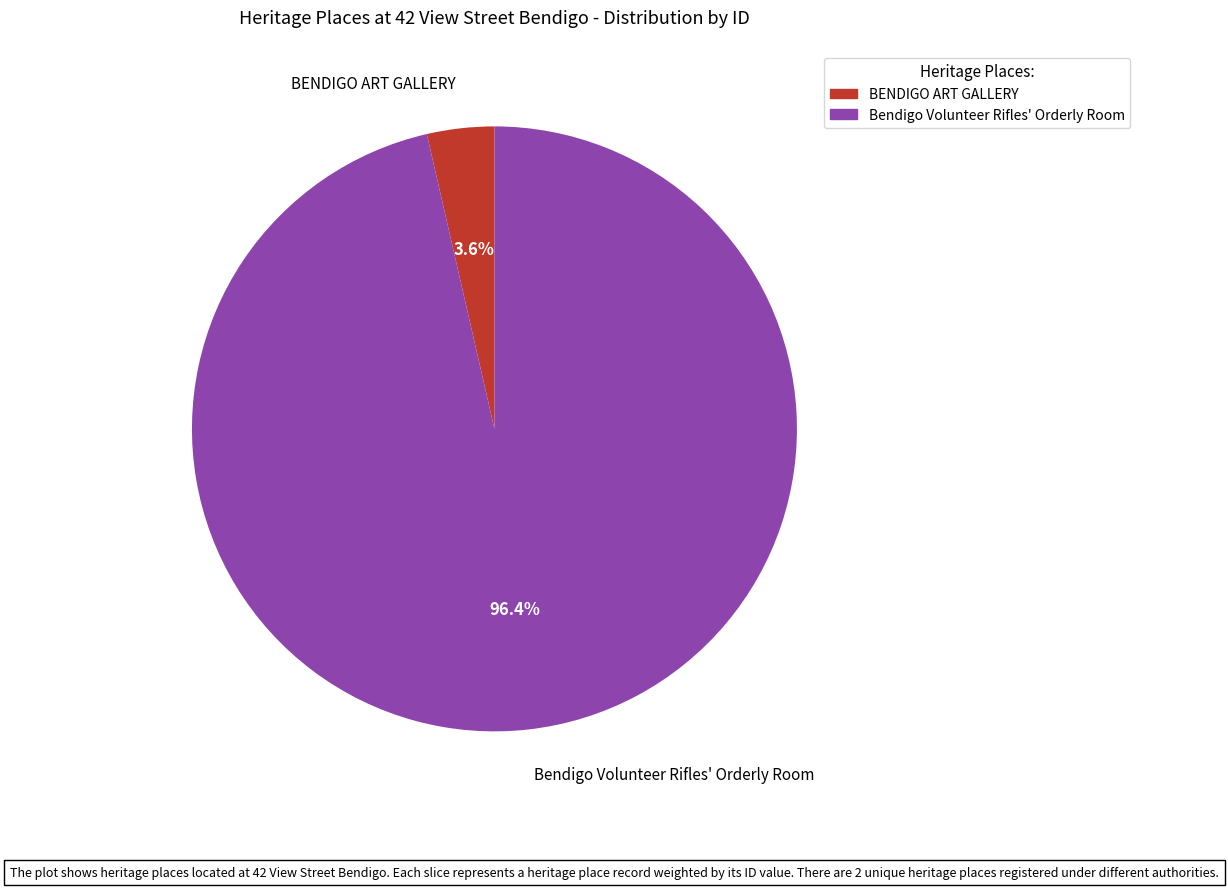

Which slice represents more than half of the pie?

Bendigo Volunteer Rifles' Orderly Room